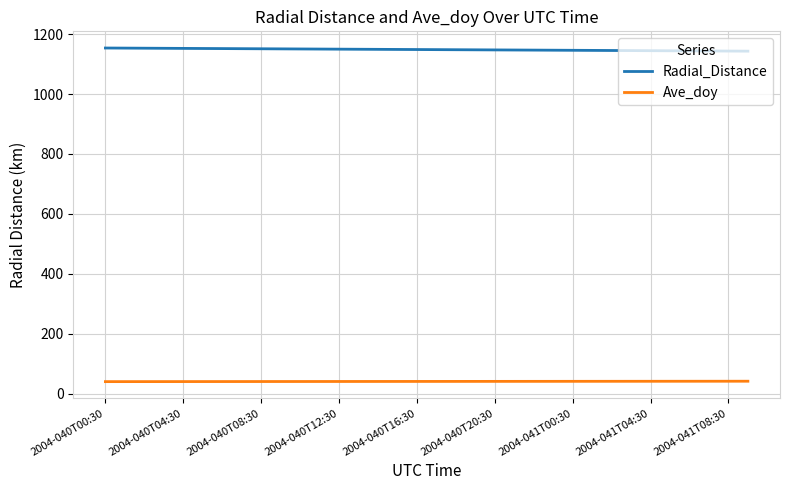

What is the minimum value for Ave_doy?

40.0